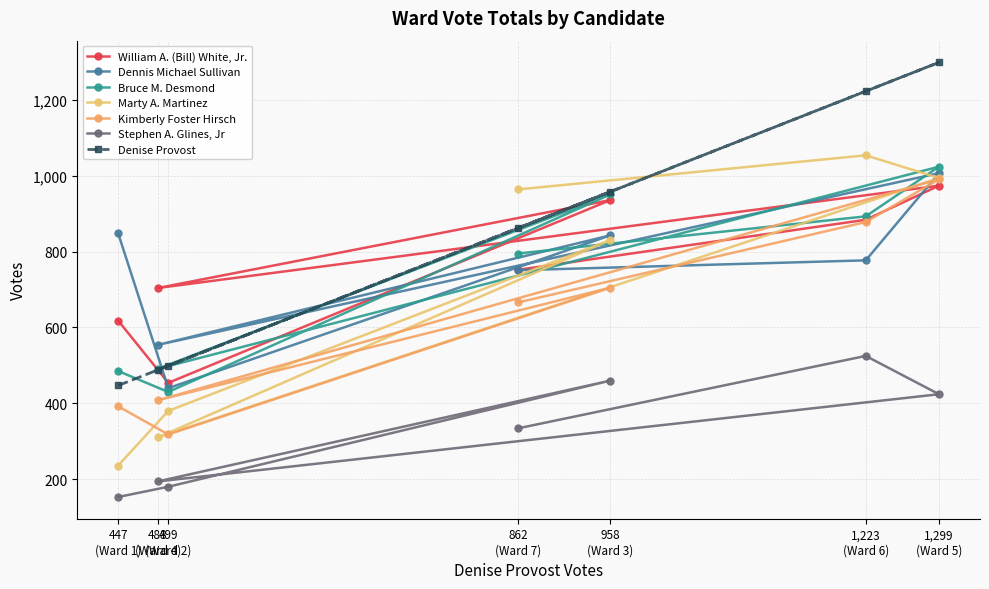

The Stephen A. Glines, Jr series shows 109 at 958 (Ward 3). True or false?

False